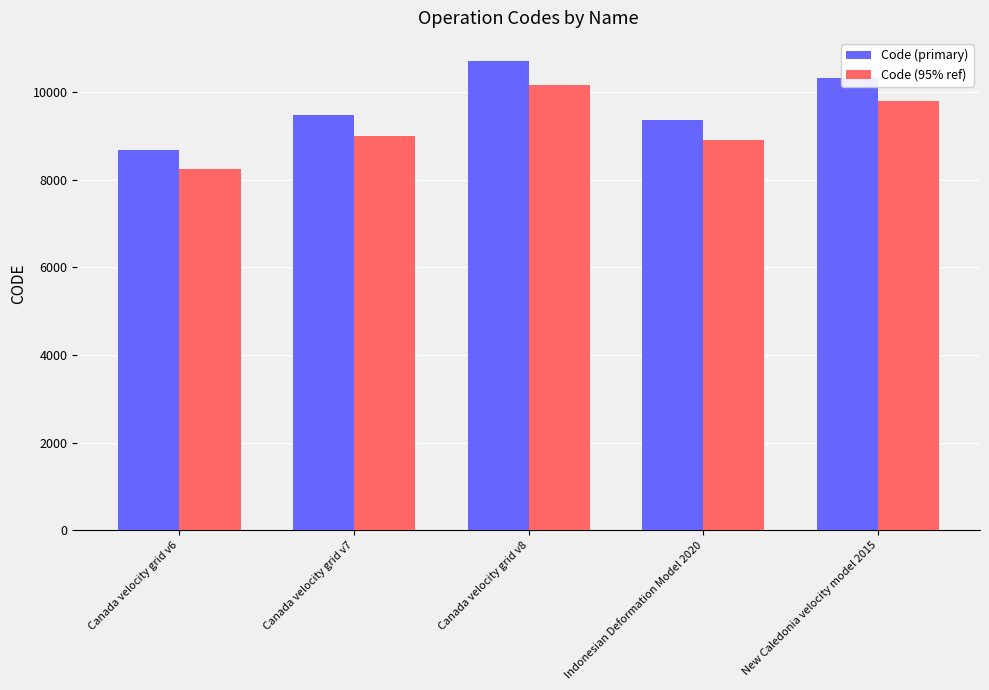

Which series has the largest total across all categories?

Code (primary)